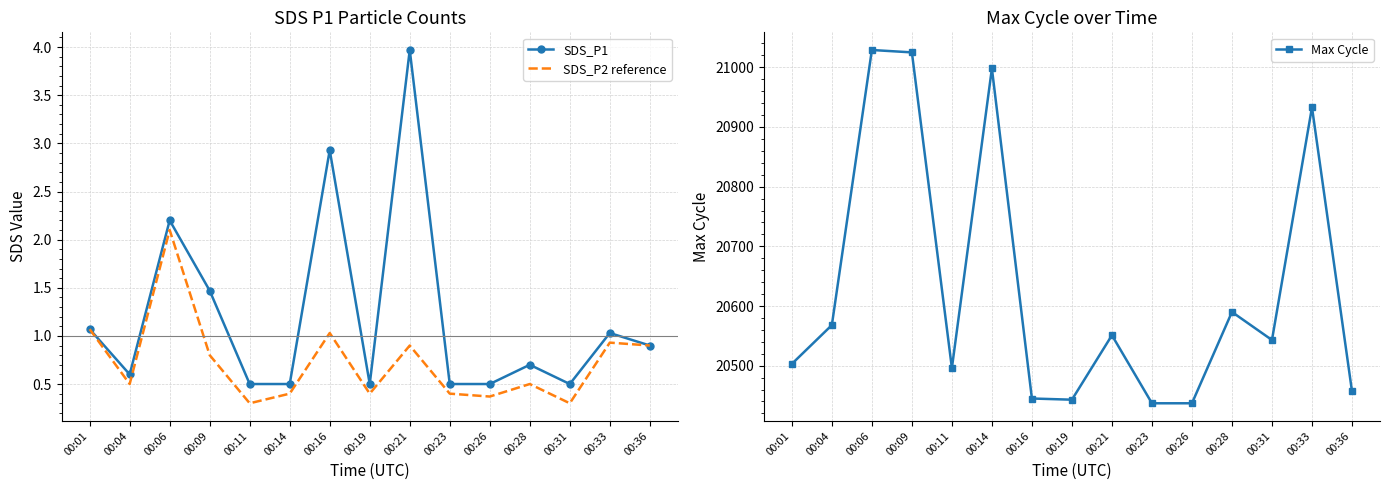

How many lines are shown in the chart?

3